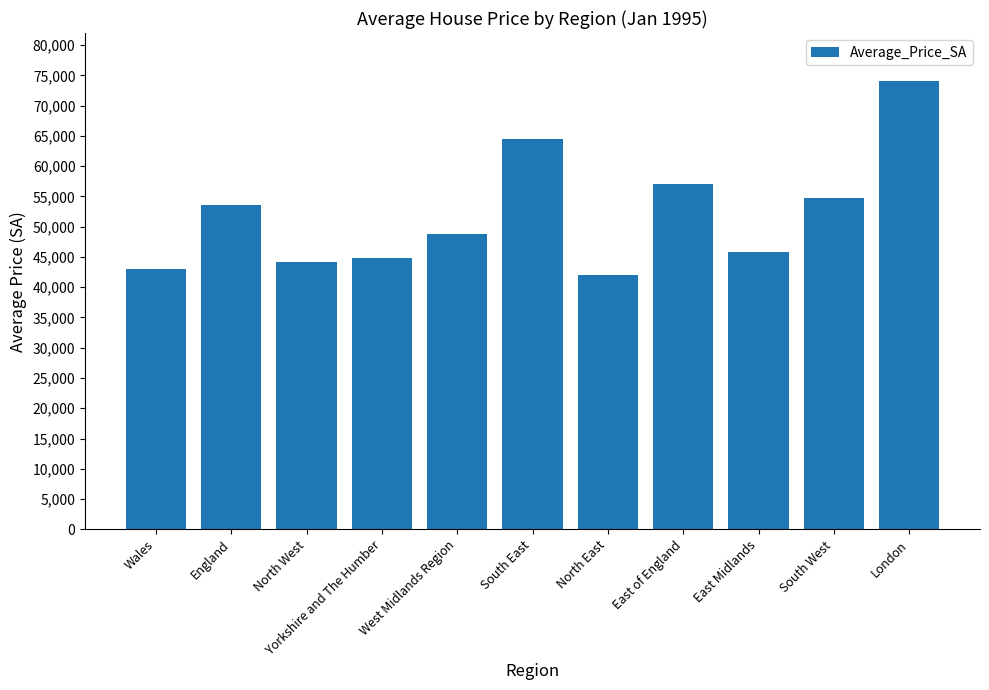

What is the smallest value displayed?

42059.4